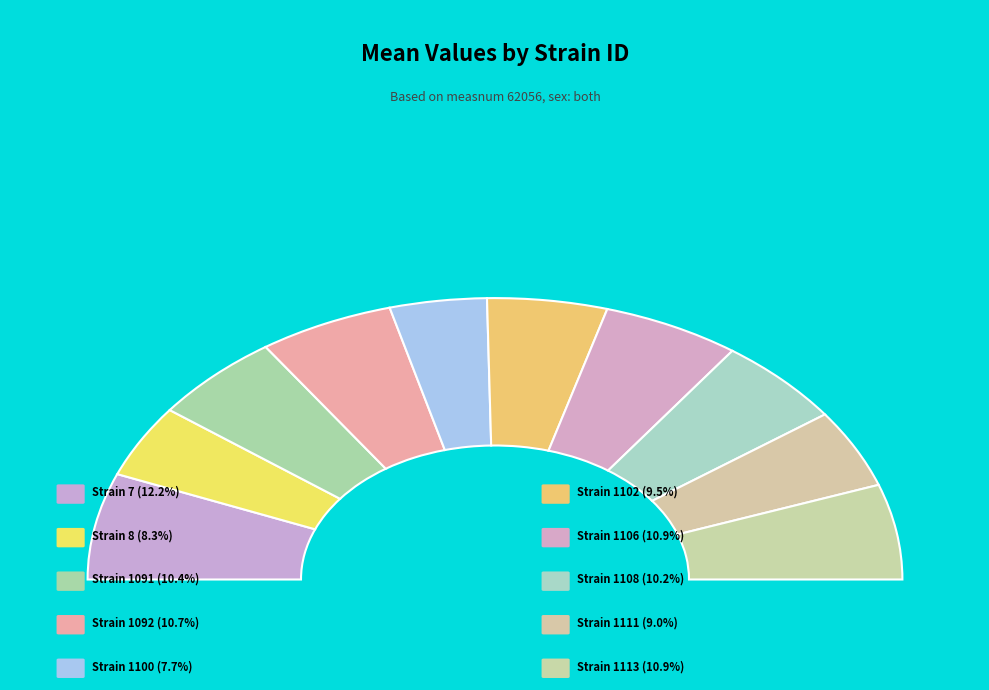

To the nearest percent, what portion does strainid_1100 represent?

8%